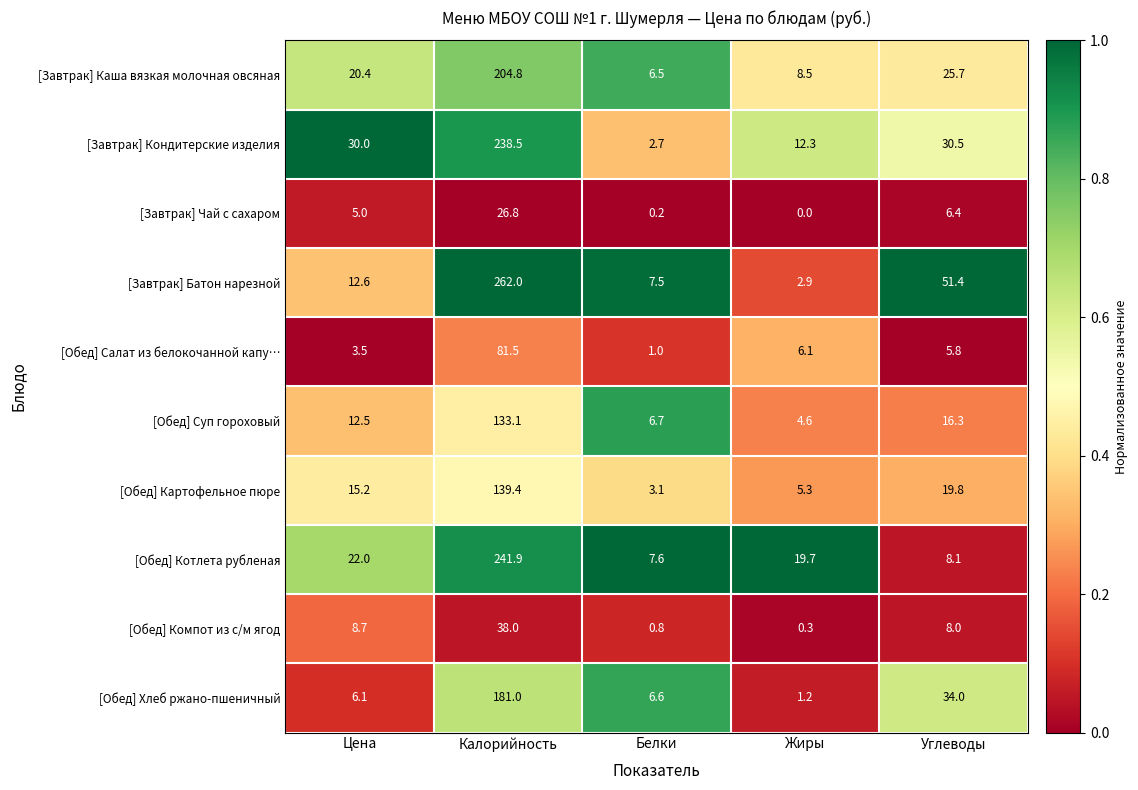

Read the [Завтрак] Каша вязкая молочная овсяная value at Жиры.

8.5